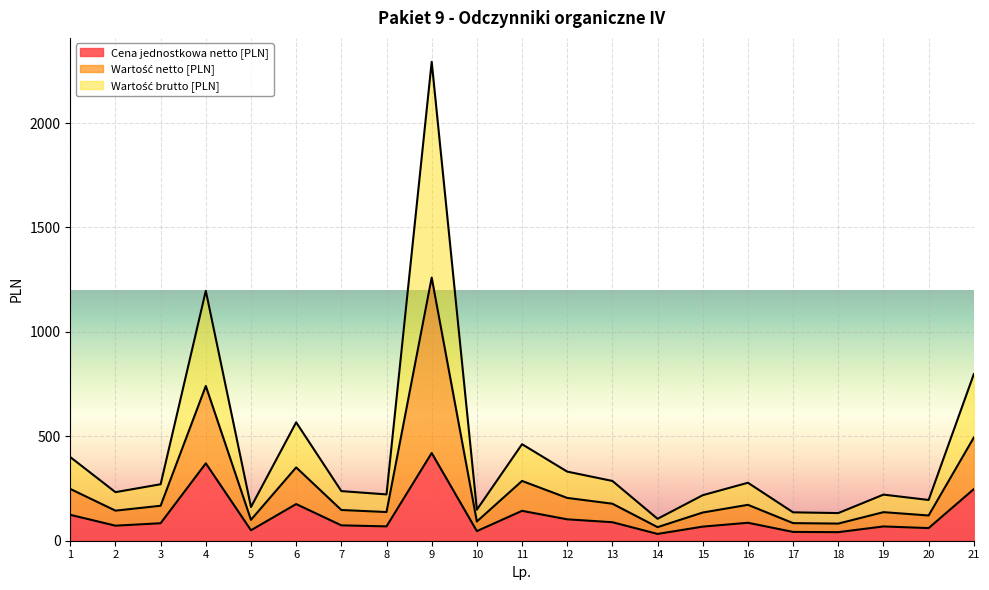

What is the highest value of the Cena jednostkowa netto [PLN] series?

420.0